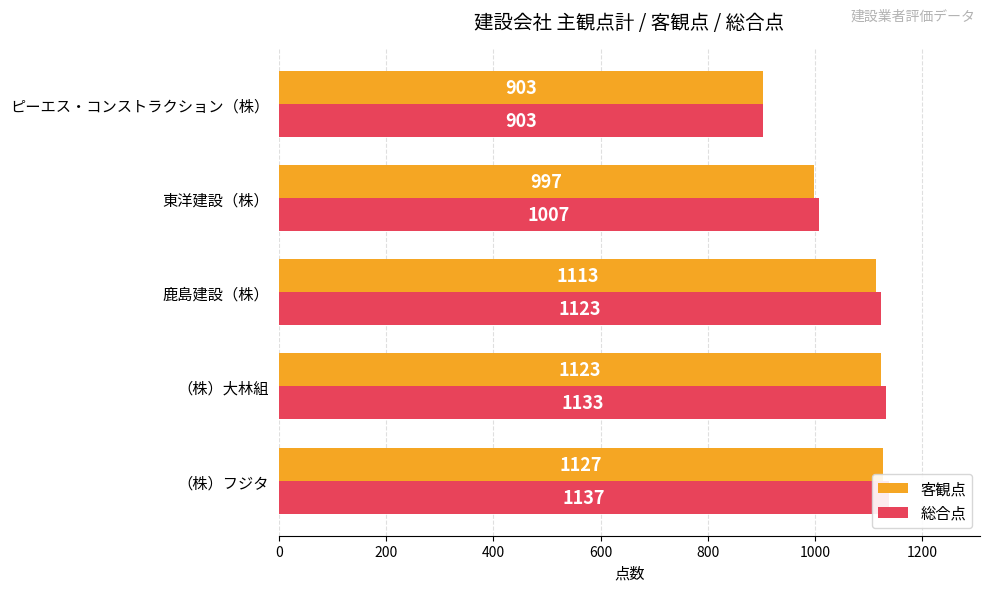

Rank the series by their maximum value, from highest to lowest.

総合点, 客観点